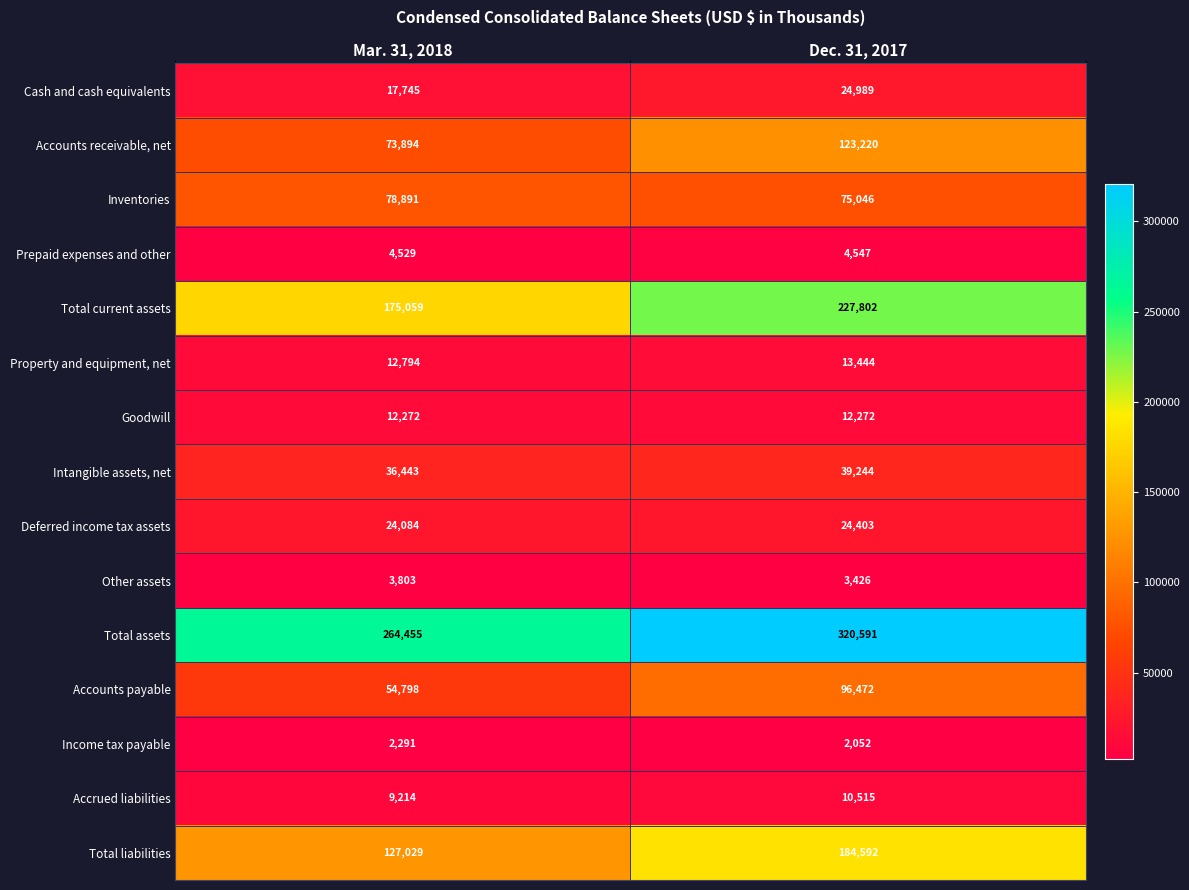

Which series has the largest total across all categories?

Total assets